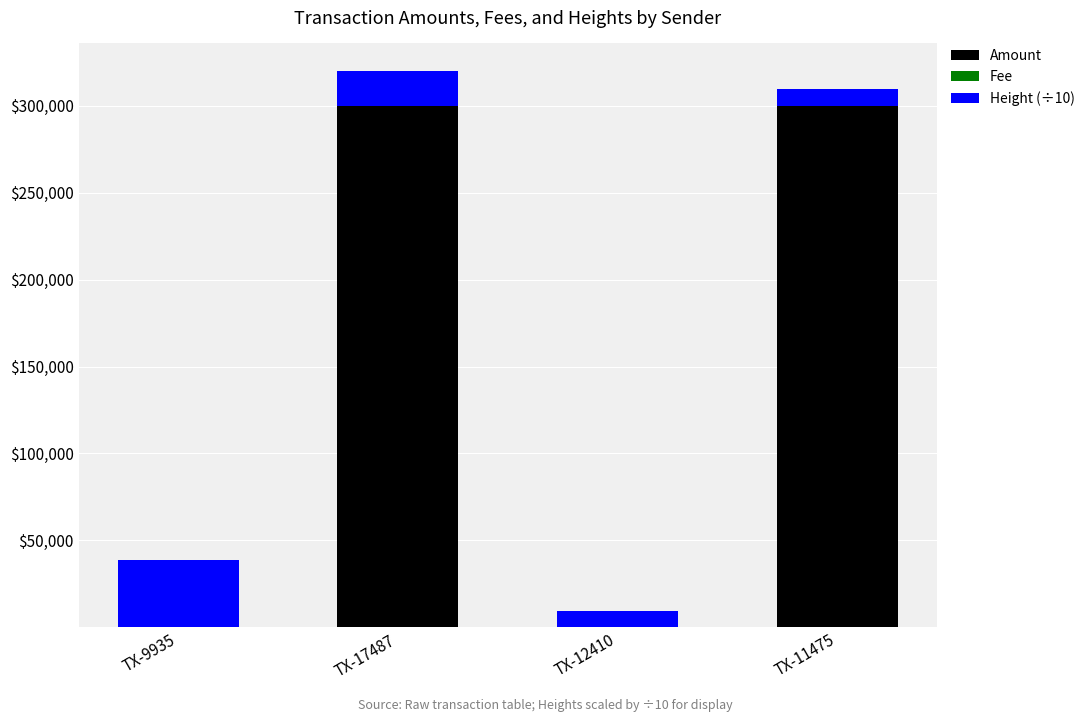

The Amount series shows 169413.9 at TX-17487. True or false?

False